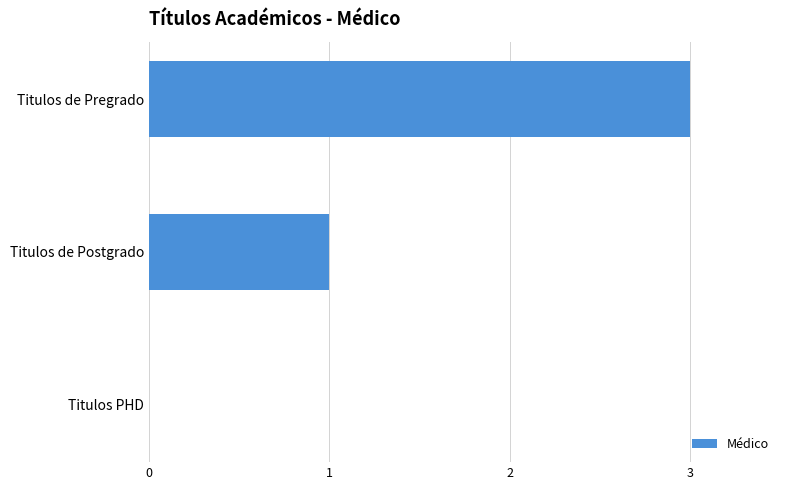

What is the sum of the values at Titulos de Pregrado and Titulos PHD?

3